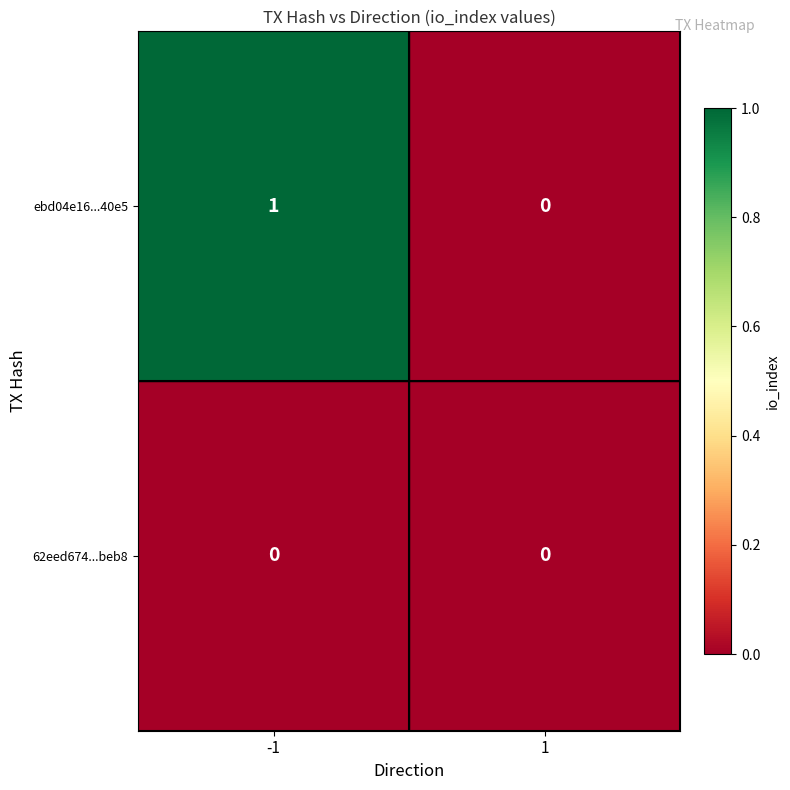

Rank the series by their average value, from lowest to highest.

62eed674...beb8, ebd04e16...40e5